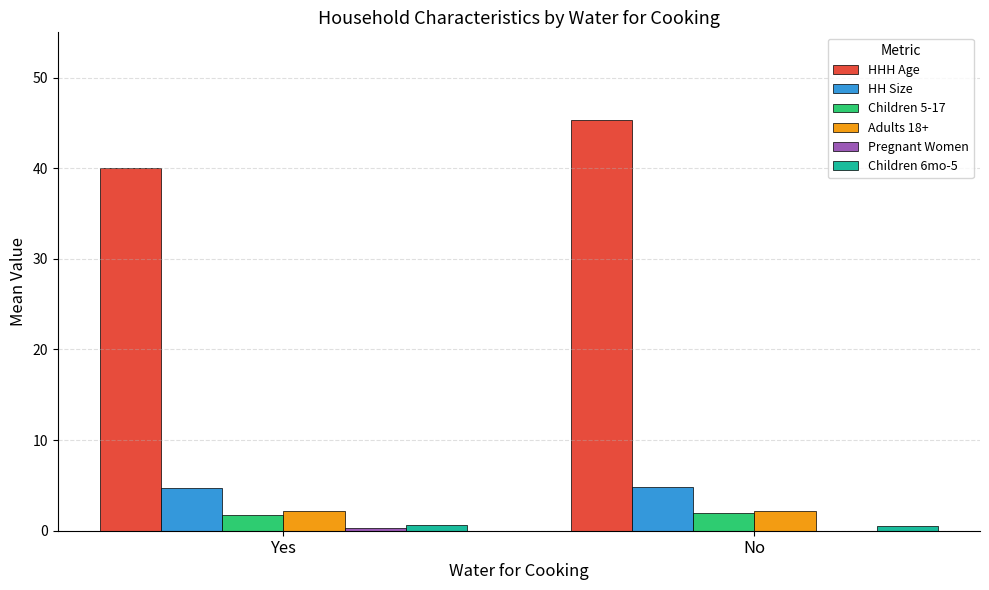

Between Yes and No, which series saw the biggest shift?

HHH Age